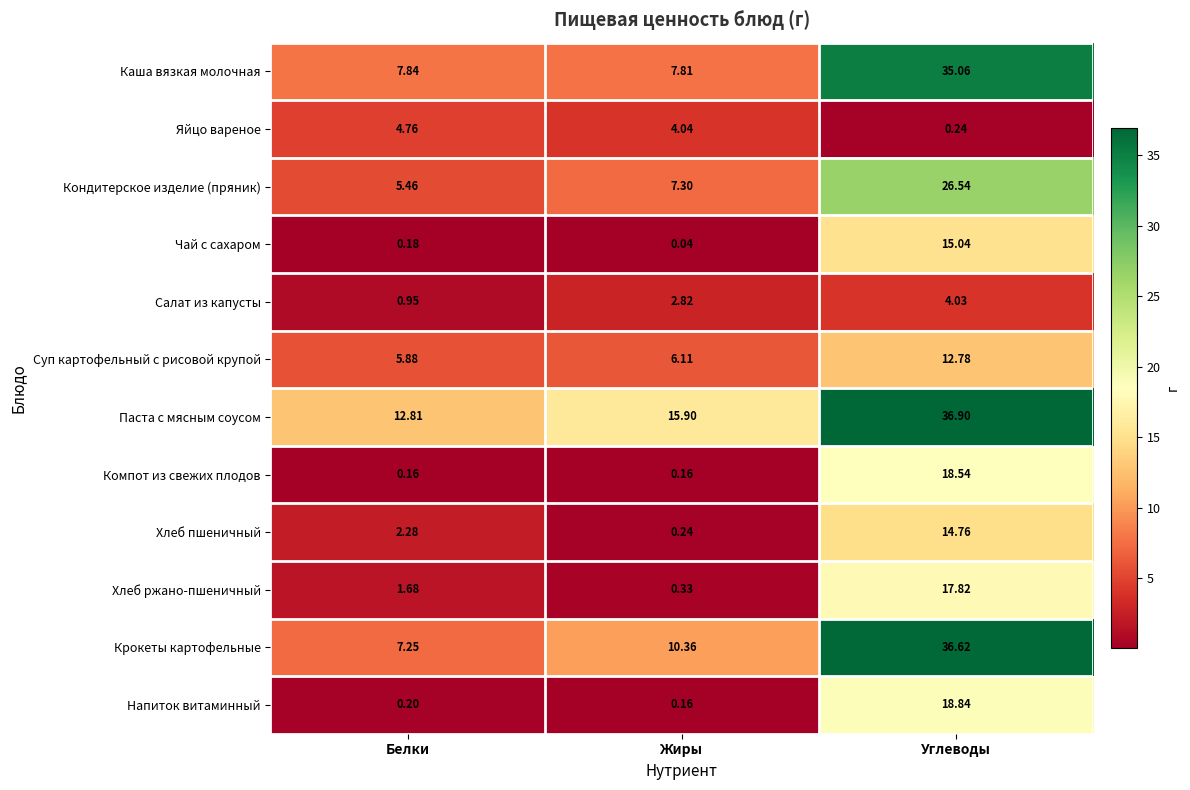

Rank the series by their maximum value, from lowest to highest.

Салат из капусты, Яйцо вареное, Суп картофельный с рисовой крупой, Хлеб пшеничный, Чай с сахаром, Хлеб ржано-пшеничный, Компот из свежих плодов, Напиток витаминный, Кондитерское изделие (пряник), Каша вязкая молочная, Крокеты картофельные, Паста с мясным соусом